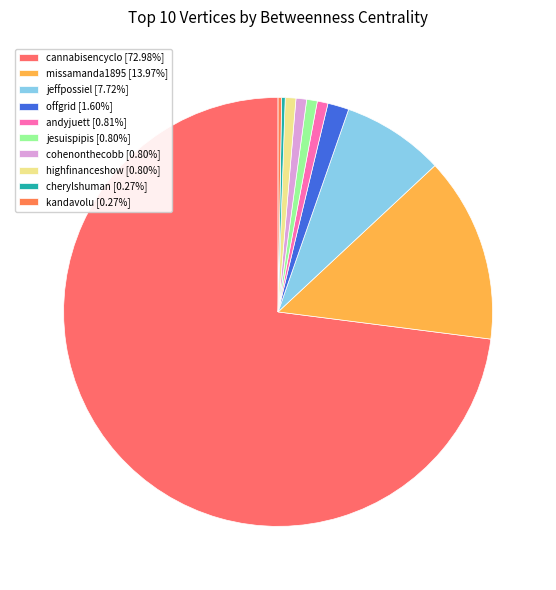

Rank the categories by value from lowest to highest.

cherylshuman, kandavolu, jesuispipis, cohenonthecobb, highfinanceshow, andyjuett, offgrid, jeffpossiel, missamanda1895, cannabisencyclo